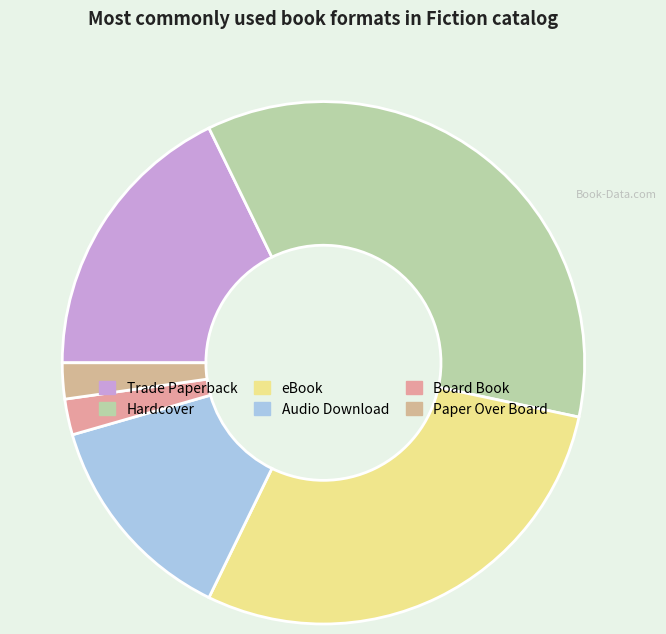

What percentage is NOT represented by Board Book?

97.8%